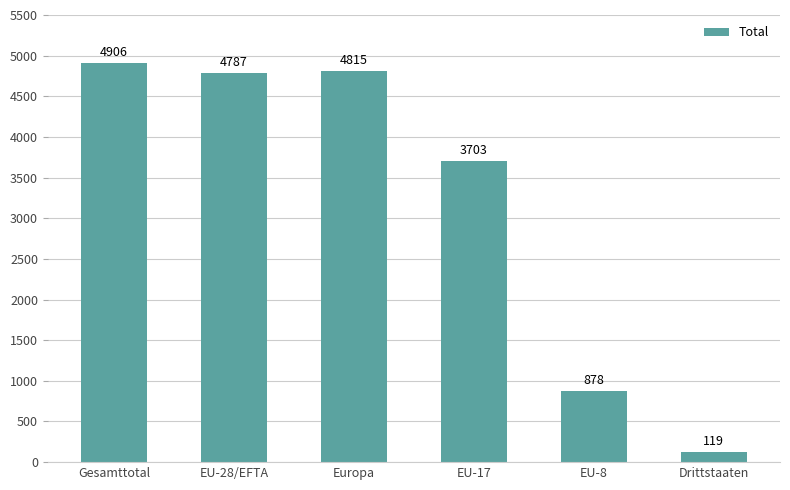

How many series are shown in this chart?

1